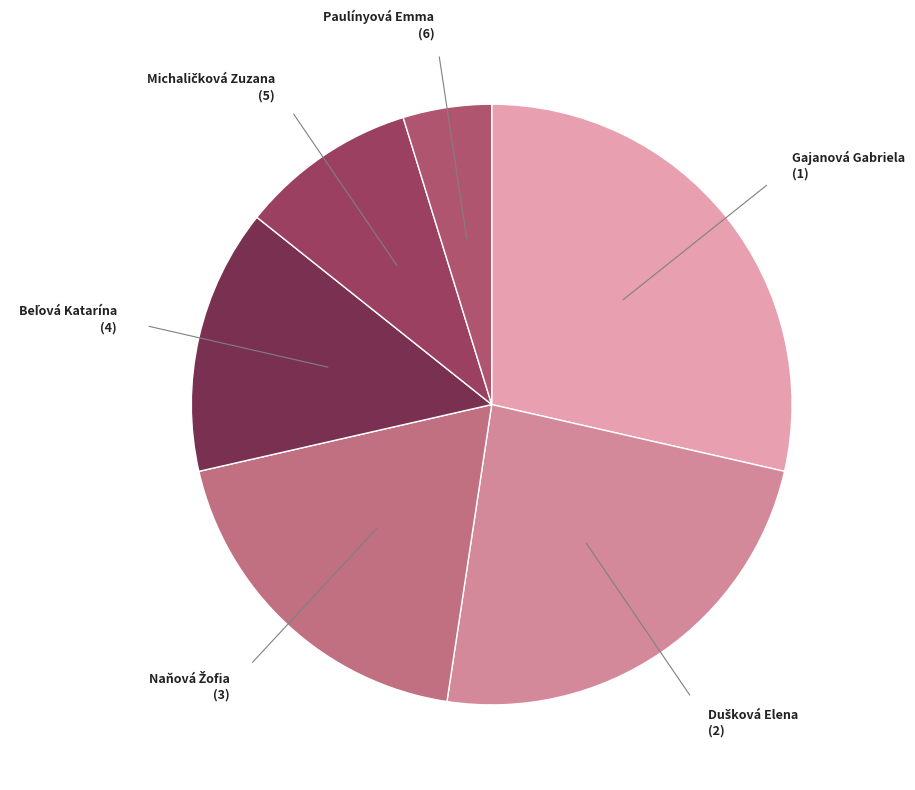

To the nearest percent, what is the difference between the largest and smallest slice percentages?

24%